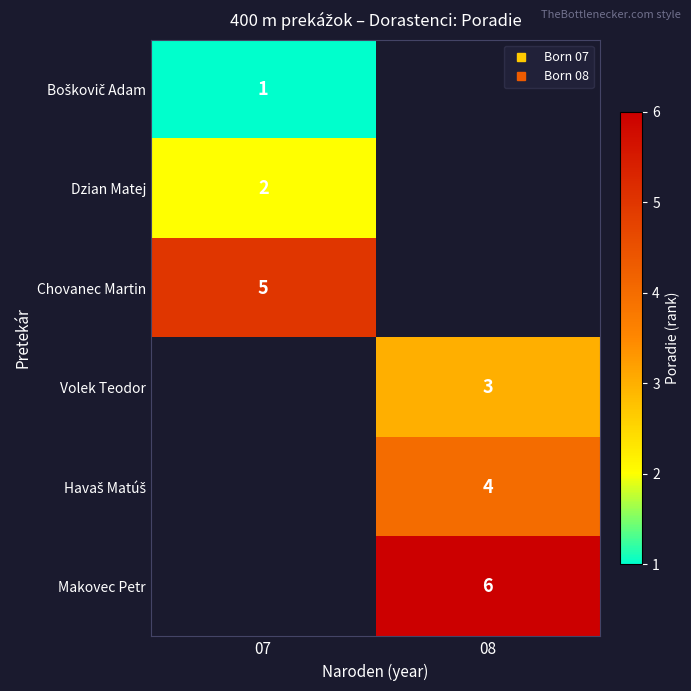

At how many categories does at least one series exceed 3?

2